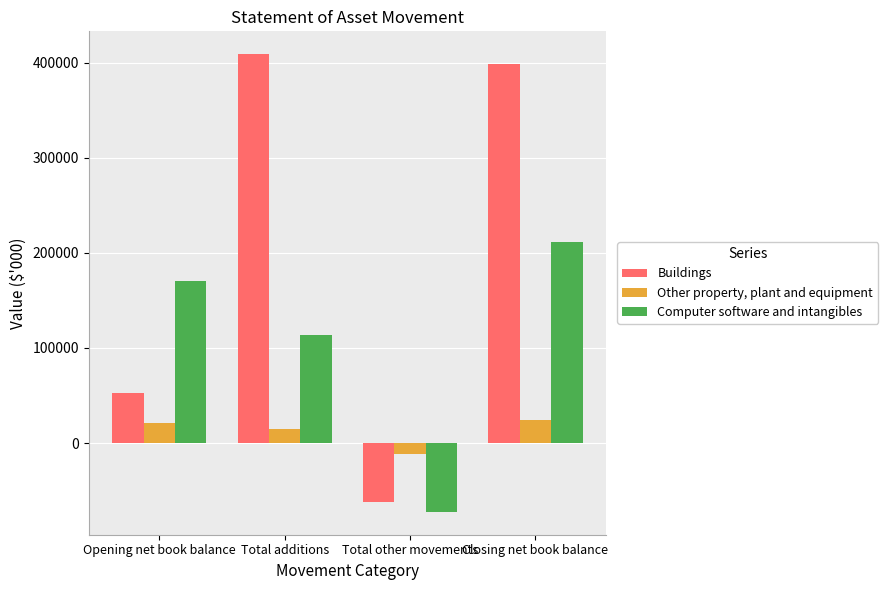

True or false: Computer software and intangibles has a value of -72256 at Total other movements.

True